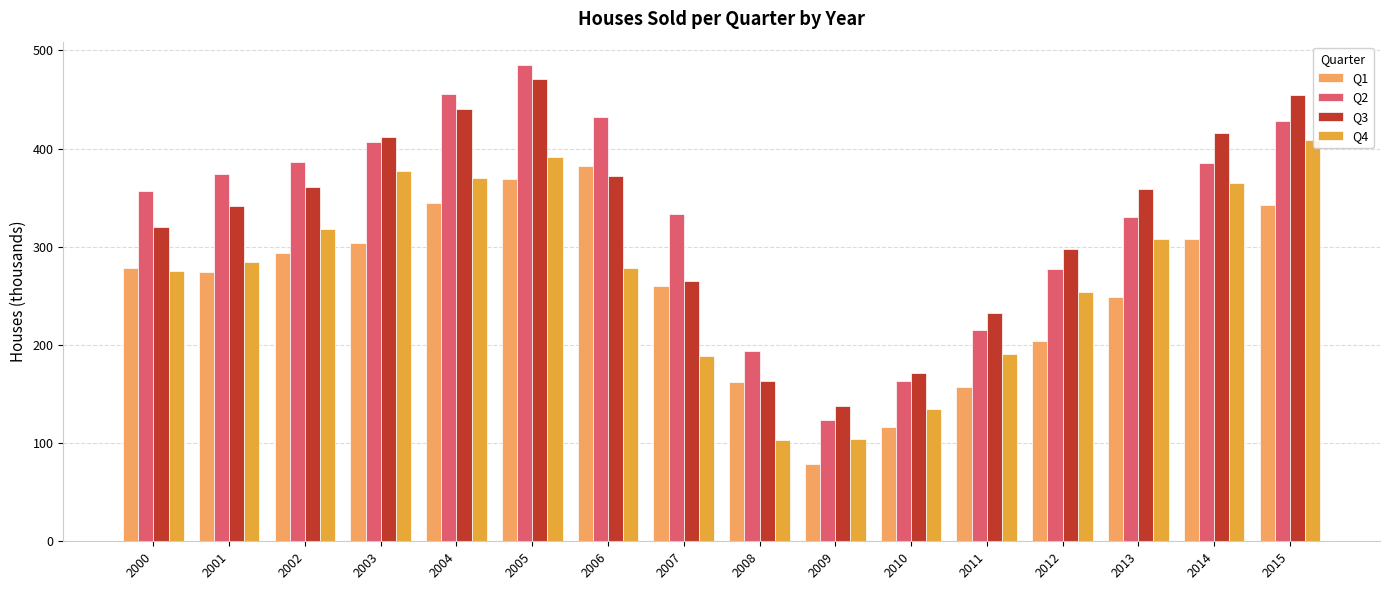

At which label is Q1 closest to 230?

2013